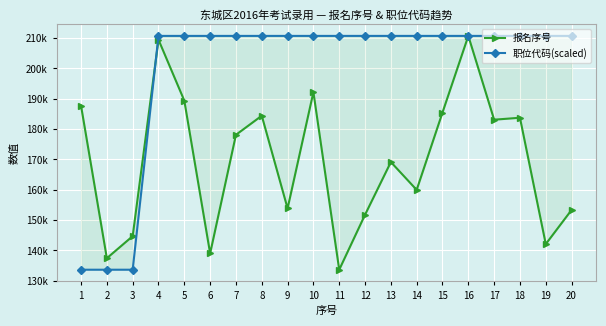

What are all the series names shown in the legend?

报名序号, 职位代码(scaled)